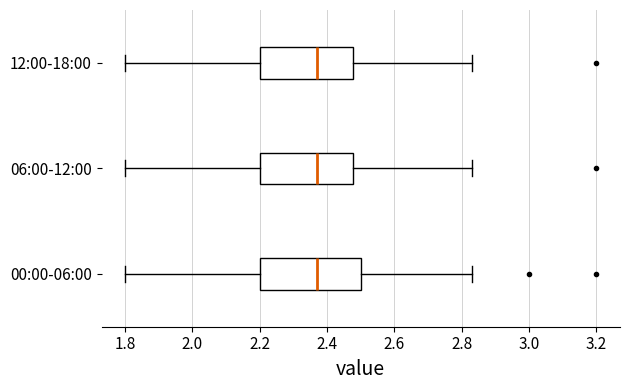

Reading bottom to top, transcribe this box plot: for each box, give where its median line is, the range the box spans, and where its two whiskers end, as read against the x-axis. The values are not printed on the chart, so give them approximately, as read against the axis.

00:00-06:00: median 2.38, box 2.20 to 2.50, whiskers 1.80 to 2.84
06:00-12:00: median 2.38, box 2.20 to 2.48, whiskers 1.80 to 2.84
12:00-18:00: median 2.38, box 2.20 to 2.48, whiskers 1.80 to 2.84